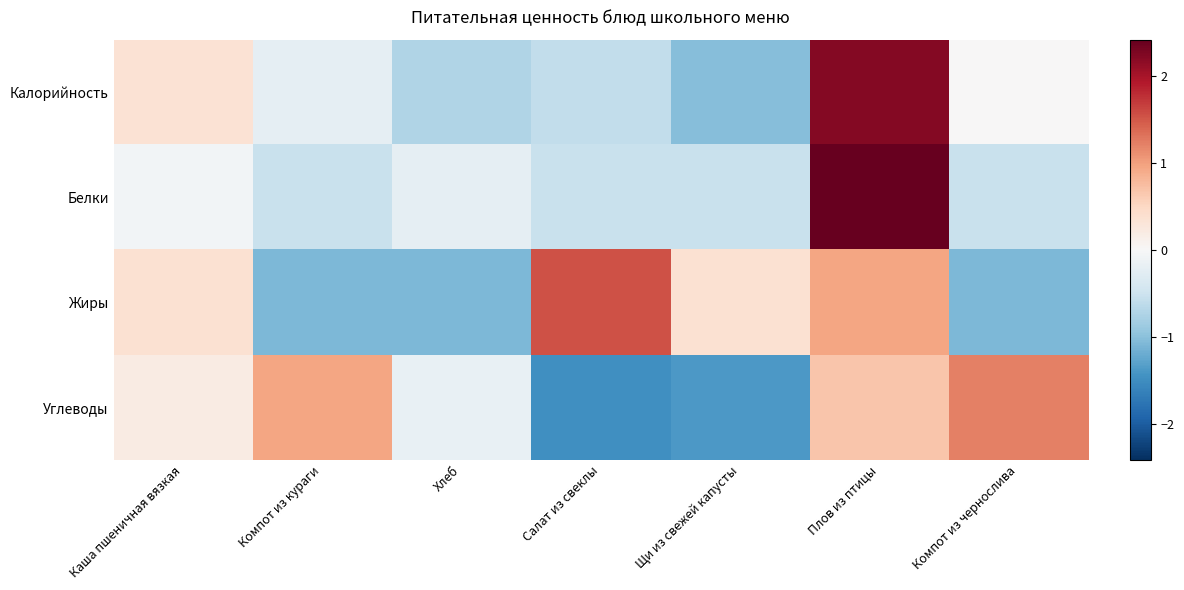

What is the spread (max minus min) of values at Компот из кураги?

2.0